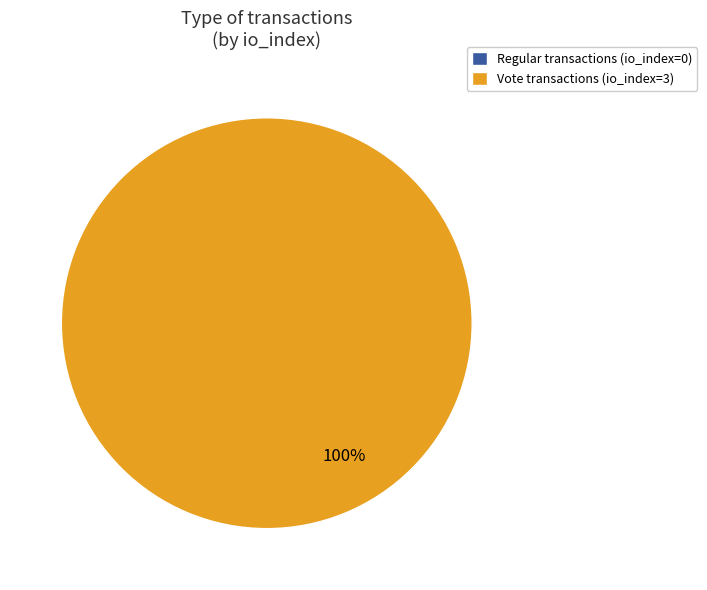

Which slice is the smallest?

Regular